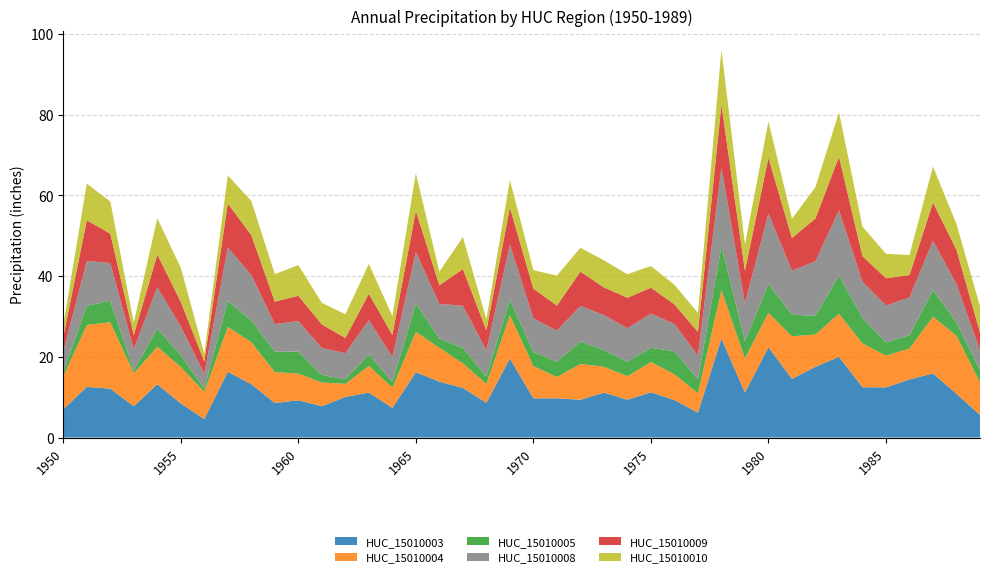

Reading left to right, what are all the values shown in this chart?

HUC_15010003: 1950=7.0	1951=12.5	1952=12.1	1953=7.7	1954=13.2	1955=8.4	1956=4.6	1957=16.3	1958=13.2	1959=8.5	1960=9.2	1961=7.8	1962=10.0	1963=11.1	1964=7.3	1965=16.2	1966=13.8	1967=12.3	1968=8.6	1969=19.6	1970=9.7	1971=9.7	1972=9.4	1973=11.1	1974=9.4	1975=11.2	1976=9.3	1977=6.1	1978=24.5	1979=11.1	1980=22.4	1981=14.5	1982=17.5	1983=20.0	1984=12.4	1985=12.4	1986=14.4	1987=15.9	1988=10.8	1989=5.6
HUC_15010004: 1950=8.2	1951=15.3	1952=16.5	1953=8.2	1954=9.3	1955=9.0	1956=6.7	1957=11.1	1958=10.4	1959=7.7	1960=6.6	1961=5.9	1962=3.3	1963=6.6	1964=5.0	1965=10.0	1966=8.4	1967=6.1	1968=4.7	1969=10.7	1970=8.0	1971=5.3	1972=8.9	1973=6.4	1974=5.8	1975=7.5	1976=6.4	1977=4.9	1978=11.9	1979=8.5	1980=8.5	1981=10.5	1982=8.0	1983=10.7	1984=10.9	1985=7.9	1986=7.7	1987=14.0	1988=14.4	1989=8.1
HUC_15010005: 1950=1.1	1951=4.8	1952=5.3	1953=0.6	1954=4.5	1955=2.9	1956=0.8	1957=6.5	1958=5.3	1959=5.1	1960=5.5	1961=1.9	1962=1.1	1963=2.8	1964=1.4	1965=7.1	1966=2.3	1967=3.8	1968=1.8	1969=3.9	1970=3.5	1971=3.8	1972=5.6	1973=4.1	1974=3.6	1975=3.5	1976=5.7	1977=3.3	1978=11.0	1979=4.3	1980=7.1	1981=5.4	1982=4.6	1983=9.4	1984=6.3	1985=3.3	1986=3.3	1987=6.6	1988=3.3	1989=2.9
HUC_15010008: 1950=5.1	1951=11.1	1952=9.4	1953=5.3	1954=10.3	1955=7.1	1956=3.7	1957=13.2	1958=11.3	1959=6.8	1960=7.5	1961=6.7	1962=6.5	1963=8.5	1964=6.2	1965=12.8	1966=8.6	1967=10.5	1968=6.5	1969=13.6	1970=8.4	1971=7.7	1972=8.8	1973=8.7	1974=8.3	1975=8.5	1976=6.8	1977=6.0	1978=19.4	1979=9.4	1980=17.5	1981=10.9	1982=13.6	1983=16.2	1984=9.0	1985=9.2	1986=9.3	1987=12.2	1988=9.5	1989=5.0
HUC_15010009: 1950=3.6	1951=10.1	1952=7.3	1953=3.5	1954=8.1	1955=6.1	1956=3.0	1957=10.9	1958=9.9	1959=5.6	1960=6.3	1961=5.8	1962=3.8	1963=6.5	1964=5.4	1965=10.2	1966=4.6	1967=9.1	1968=5.0	1969=9.2	1970=7.3	1971=6.2	1972=8.5	1973=6.9	1974=7.5	1975=6.4	1976=4.8	1977=5.8	1978=15.6	1979=8.0	1980=13.8	1981=8.1	1982=10.6	1983=13.3	1984=6.3	1985=6.7	1986=5.5	1987=9.5	1988=8.5	1989=4.5
HUC_15010010: 1950=2.9	1951=9.1	1952=8.0	1953=3.1	1954=9.0	1955=8.4	1956=1.9	1957=7.0	1958=8.5	1959=6.8	1960=7.6	1961=5.3	1962=5.9	1963=7.4	1964=4.7	1965=9.3	1966=3.4	1967=8.0	1968=2.7	1969=6.8	1970=4.6	1971=7.4	1972=5.9	1973=6.7	1974=5.8	1975=5.4	1976=4.9	1977=4.7	1978=13.5	1979=6.5	1980=9.0	1981=4.8	1982=7.8	1983=11.0	1984=7.3	1985=6.1	1986=5.0	1987=8.9	1988=6.4	1989=6.5